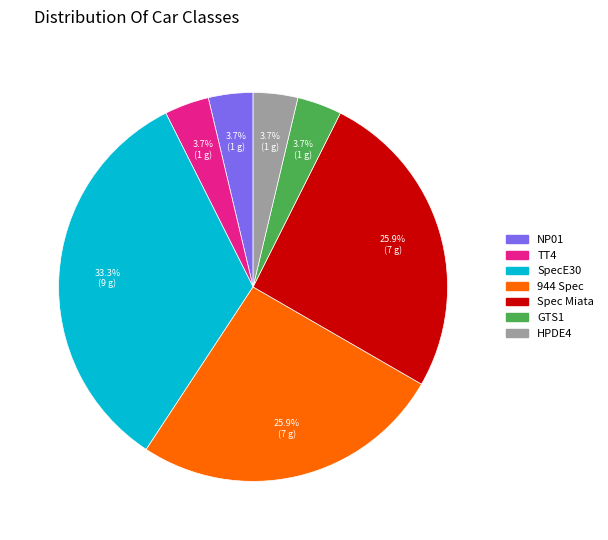

Which category has the biggest portion of the pie?

SpecE30